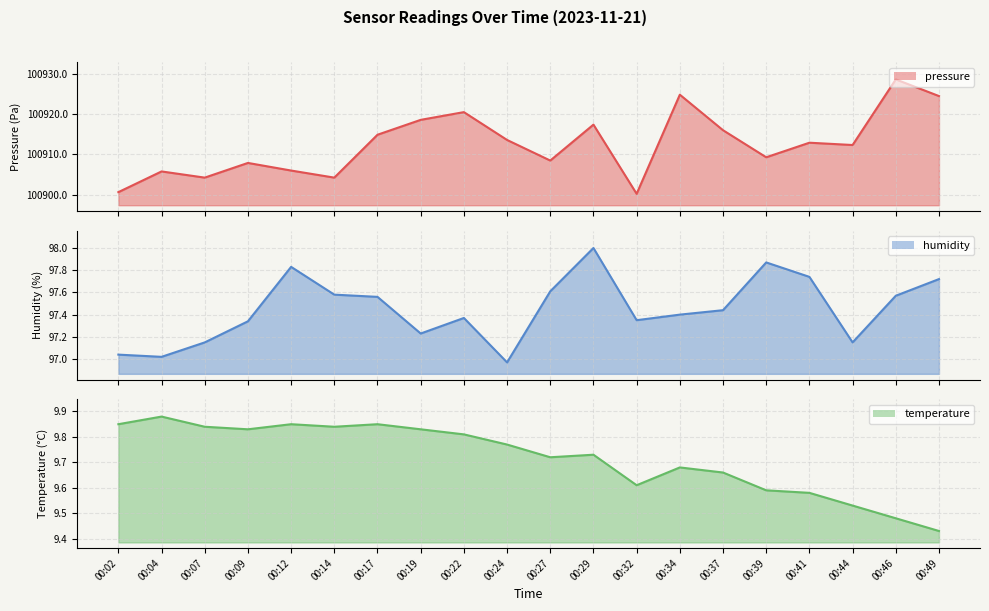

Is the value of humidity at 00:14 greater than the value of temperature at 00:32?

Yes